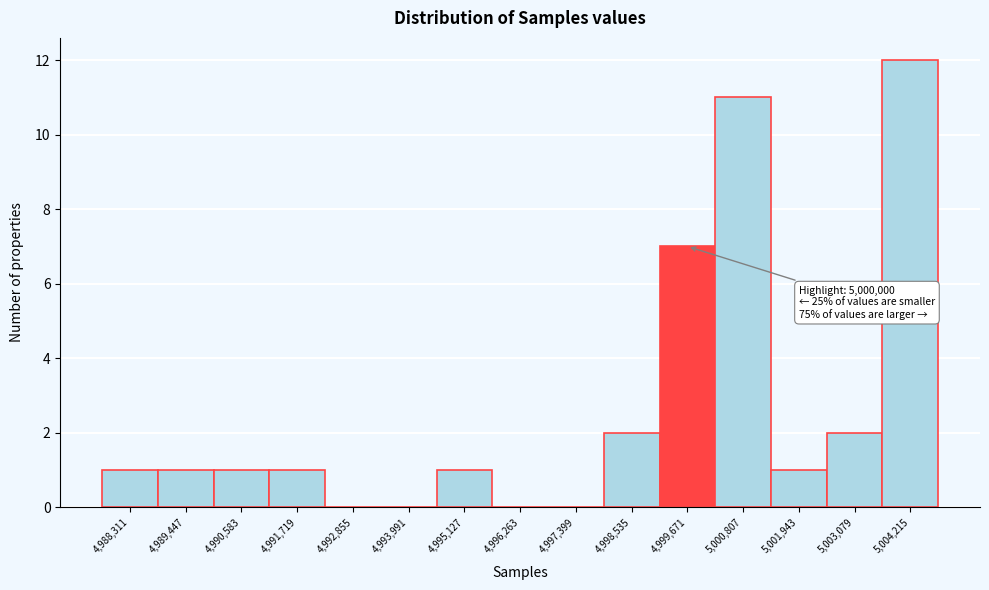

Reading right to left, transcribe all the data shown in this chart.

5,004,215=12	5,003,079=2	5,001,943=1	5,000,807=11	4,999,671=7	4,998,535=2	4,997,399=0	4,996,263=0	4,995,127=1	4,993,991=0	4,992,855=0	4,991,719=1	4,990,583=1	4,989,447=1	4,988,311=1